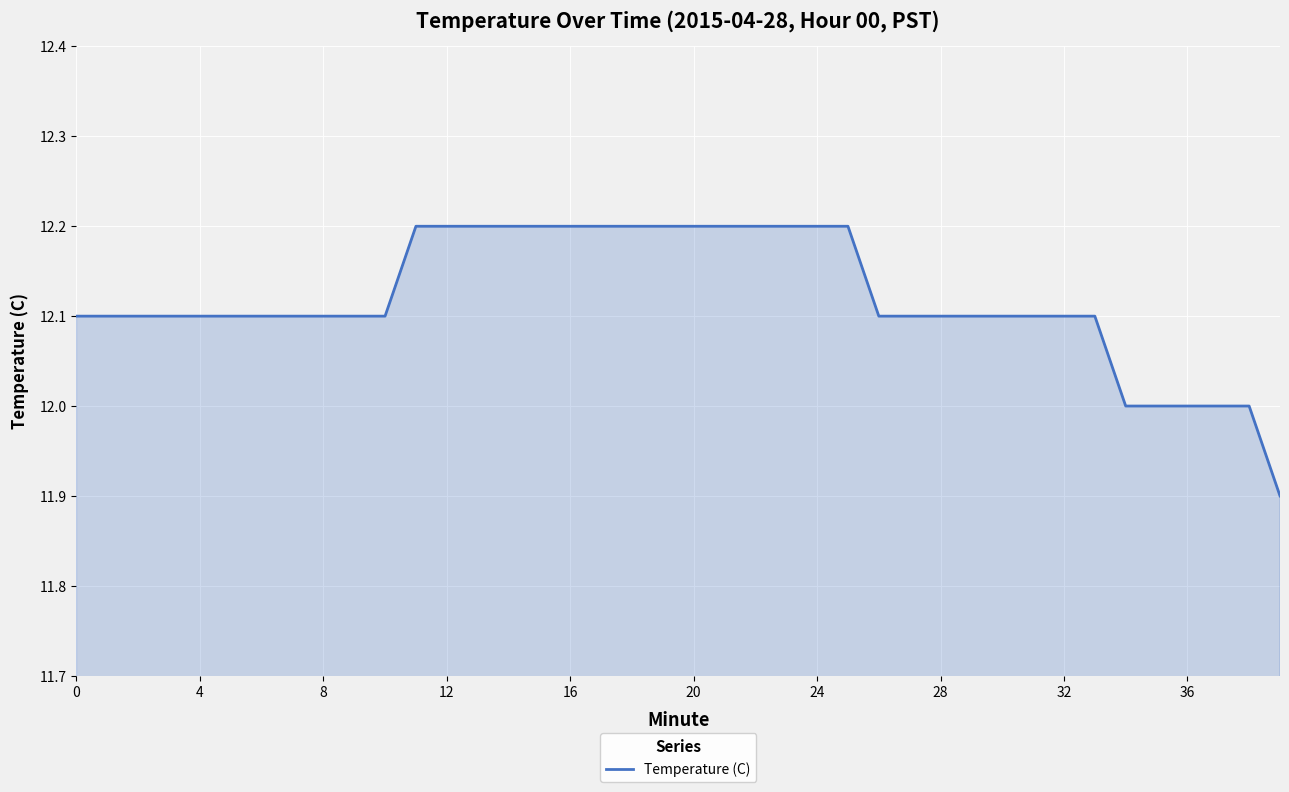

What is the smallest value displayed?

11.9